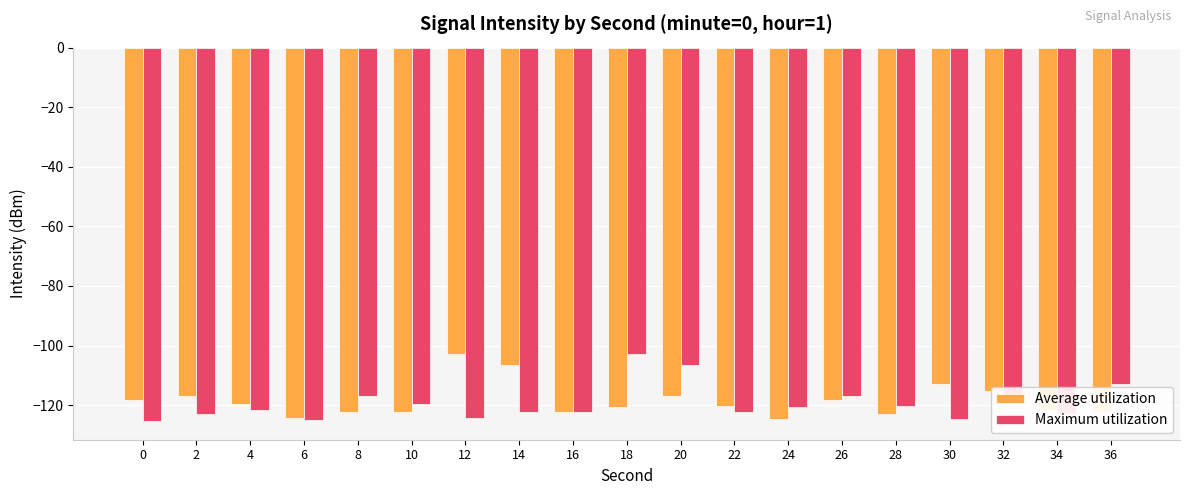

Rank the series at 12 from highest to lowest value.

Average utilization, Maximum utilization